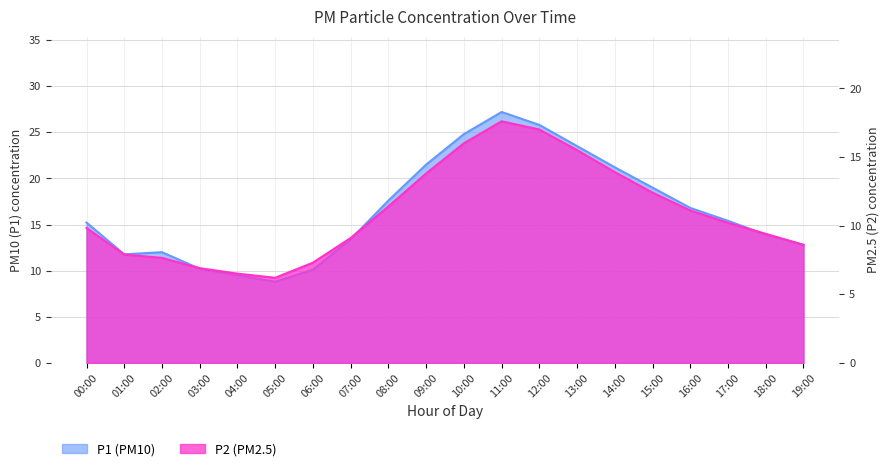

What are all the series names shown in the legend?

P1, P2